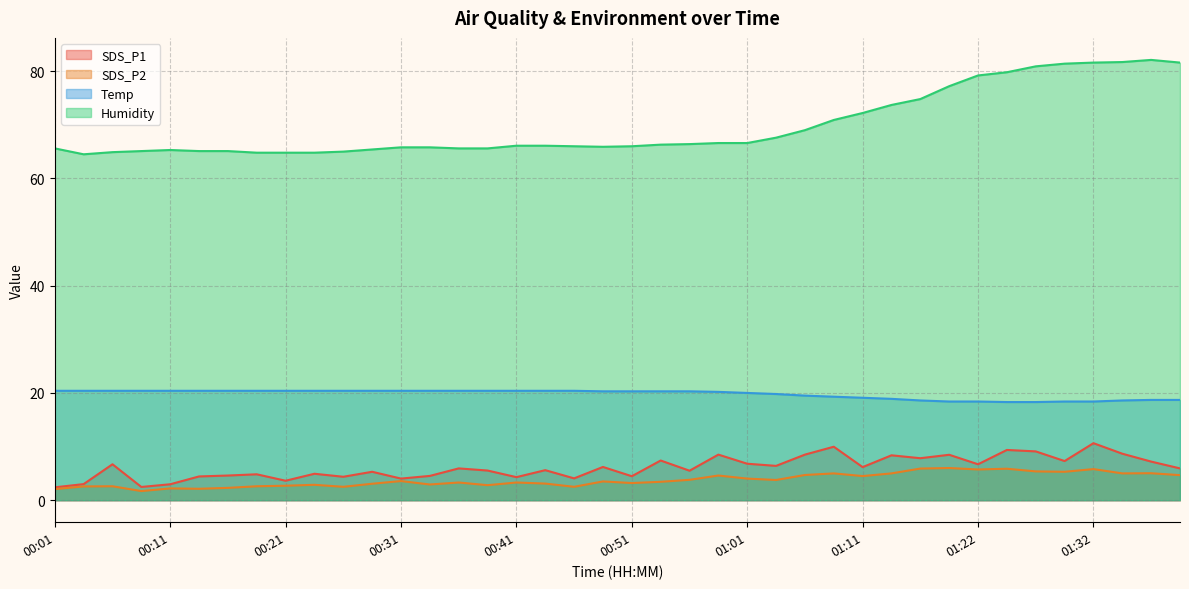

True or false: SDS_P2 and SDS_P1 intersect in this chart.

False